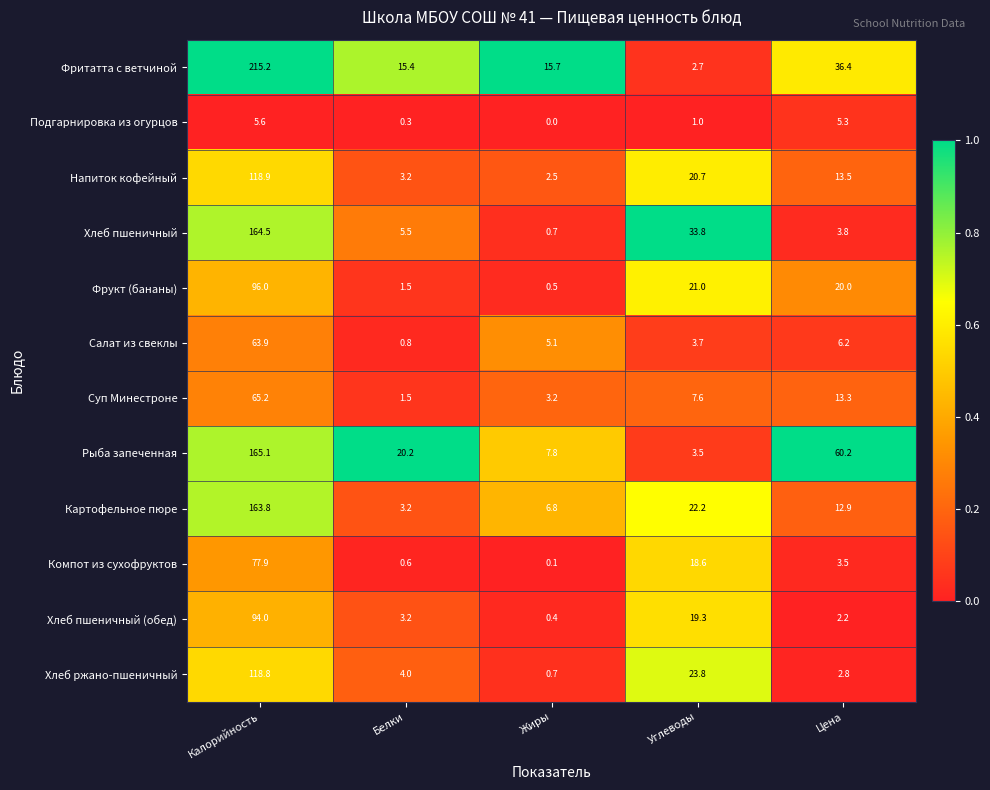

What is the highest value of the Напиток кофейный series?

118.9